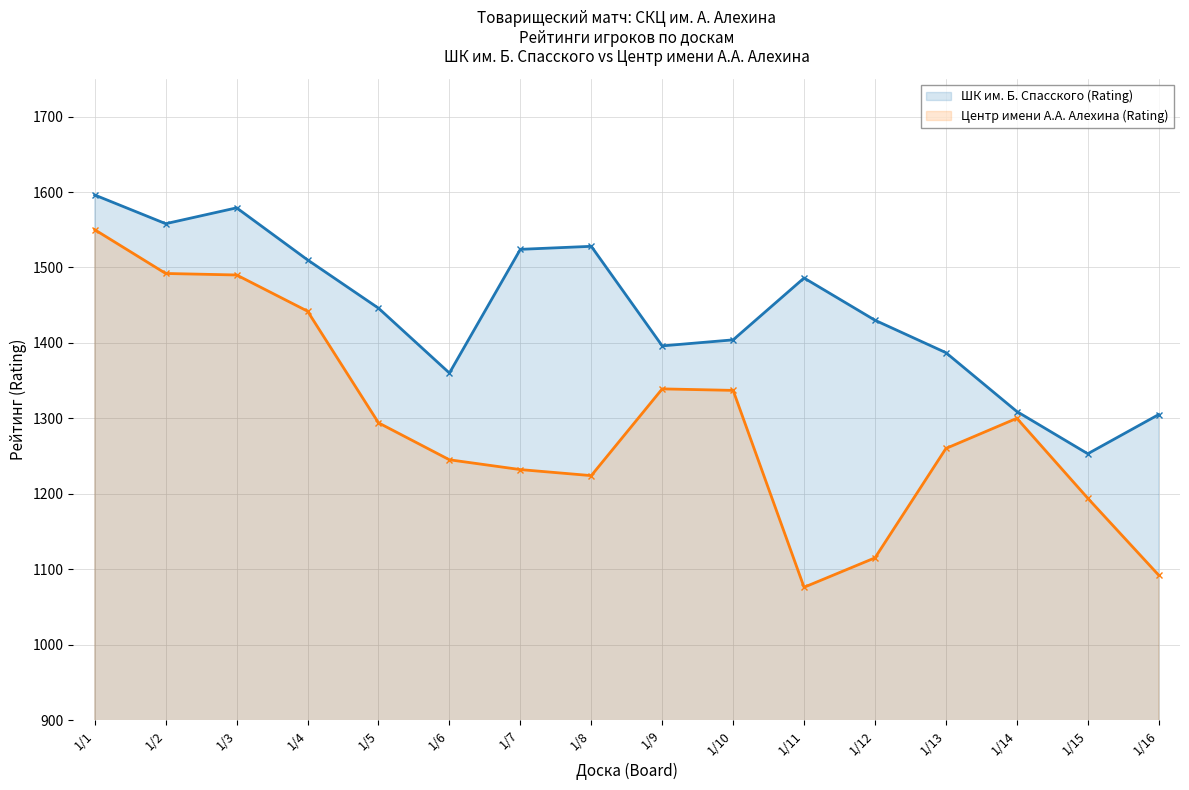

List the labels in order of Центр имени А.А. Алехина (Rating) value, largest first.

1/1, 1/2, 1/3, 1/4, 1/9, 1/10, 1/14, 1/5, 1/13, 1/6, 1/7, 1/8, 1/15, 1/12, 1/16, 1/11